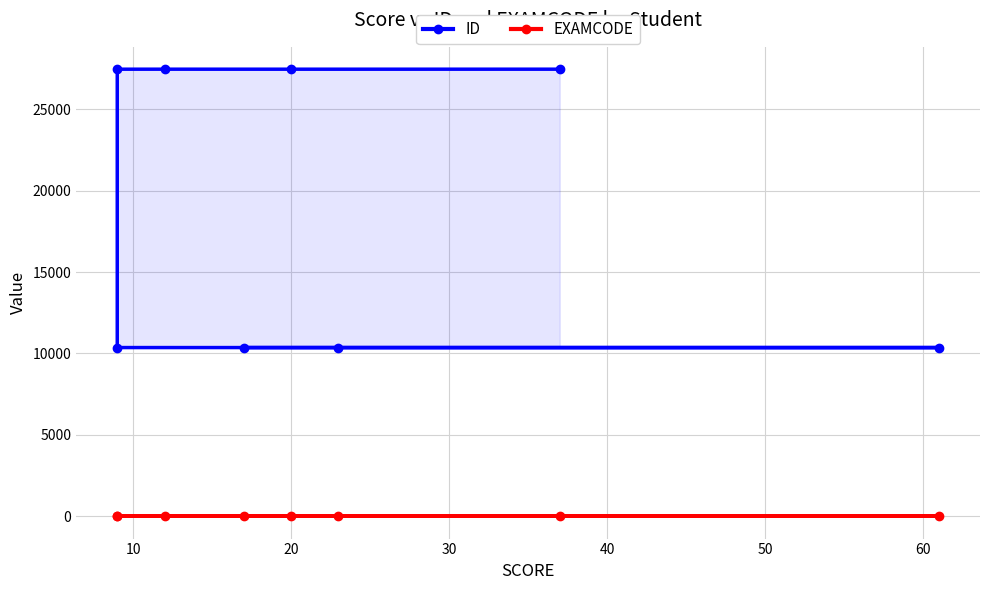

Rank the series by their average value, from highest to lowest.

ID, EXAMCODE